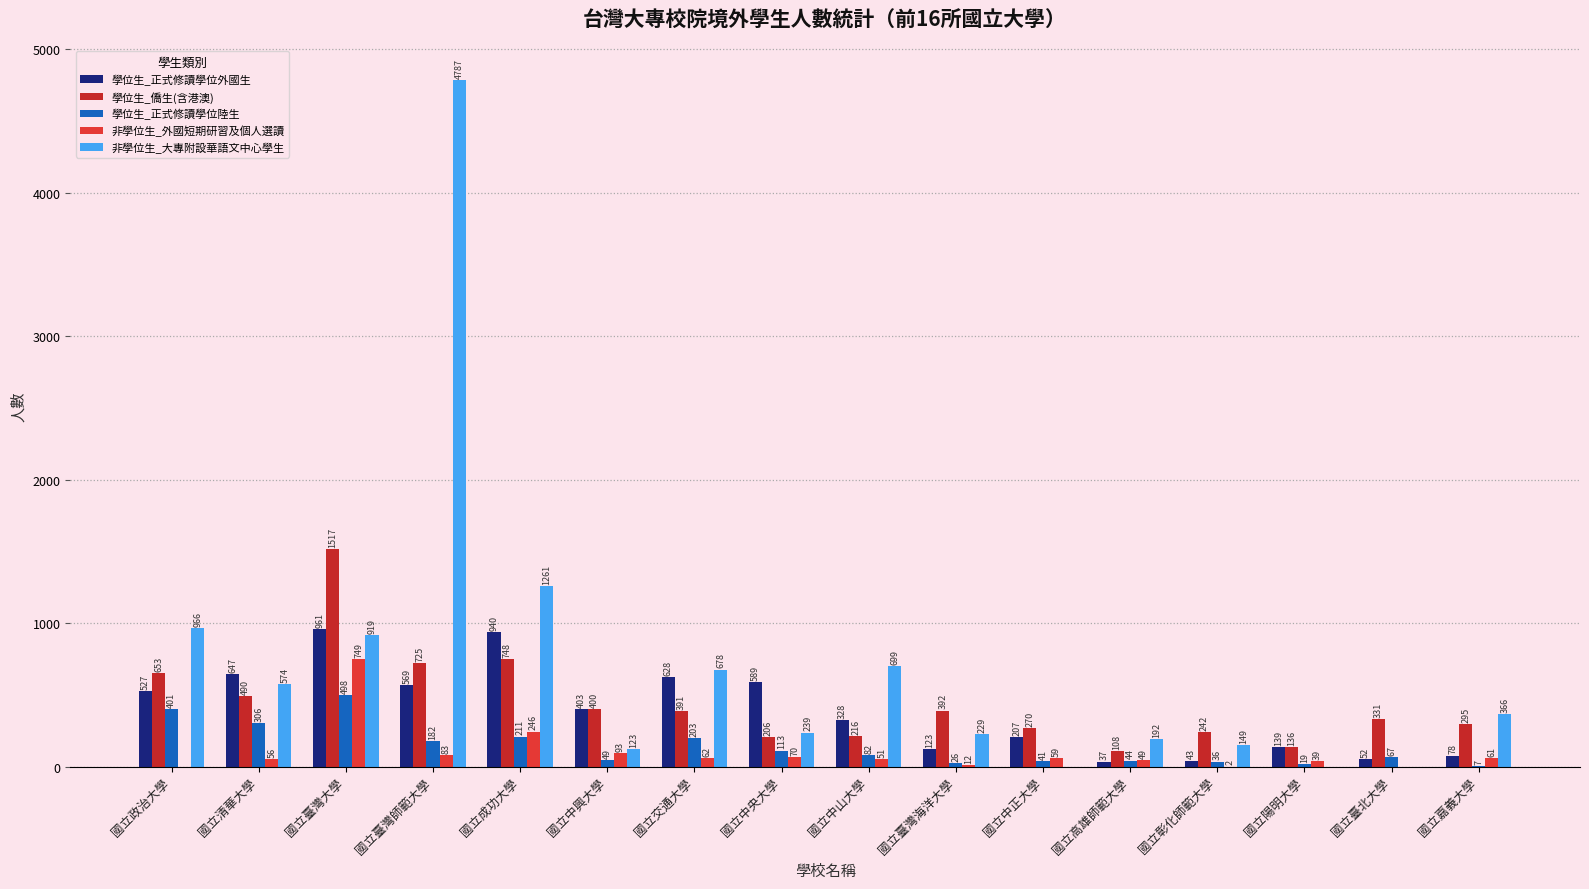

Does the chart contain stacked bars?

No